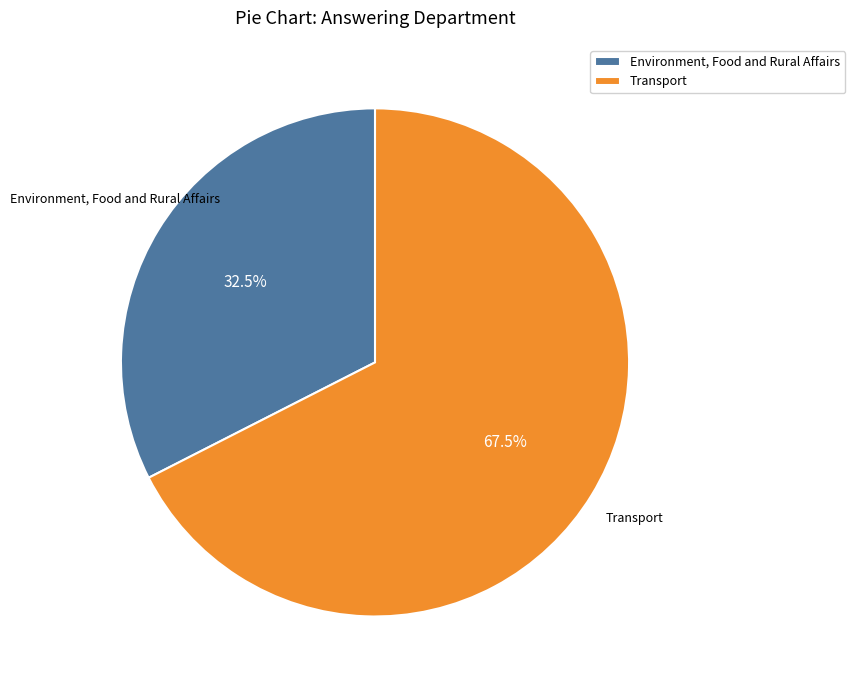

How many segments does this pie chart have?

2